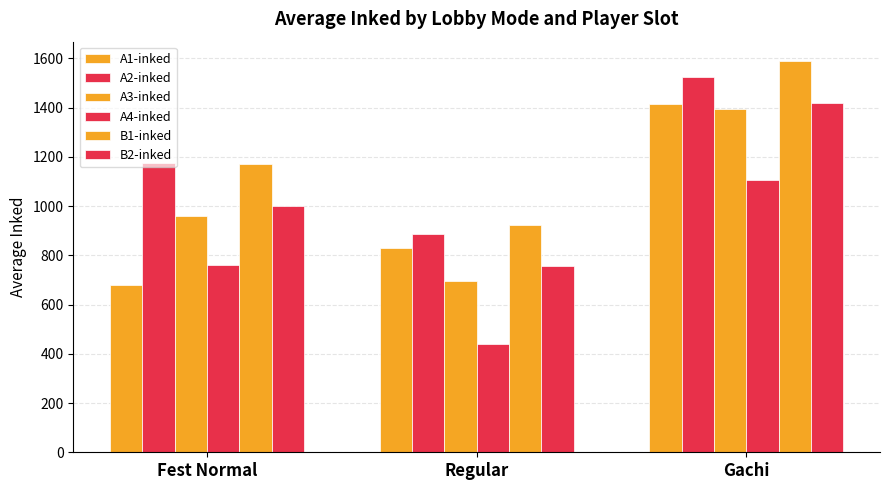

Which category has the lowest value across all series?

Regular